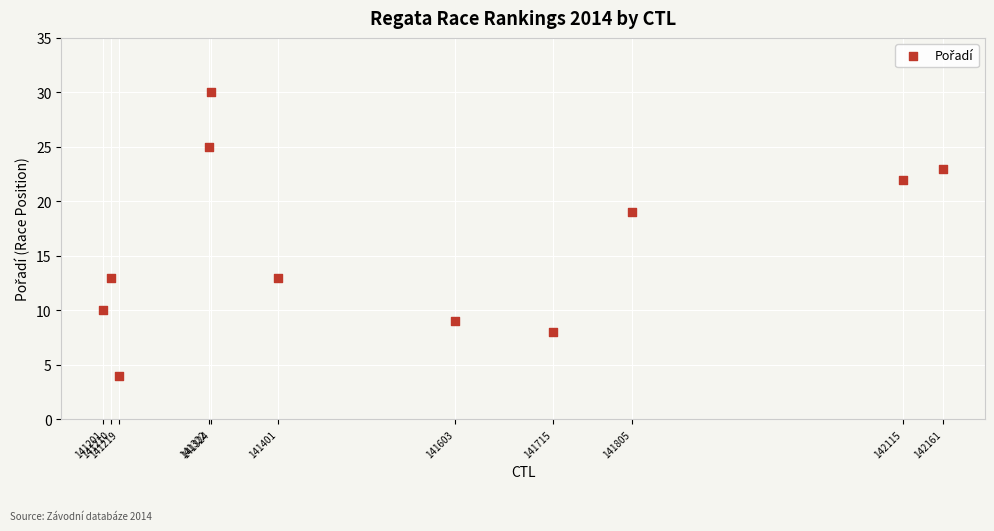

What Y value in the scatter plot is closest to 17?

19